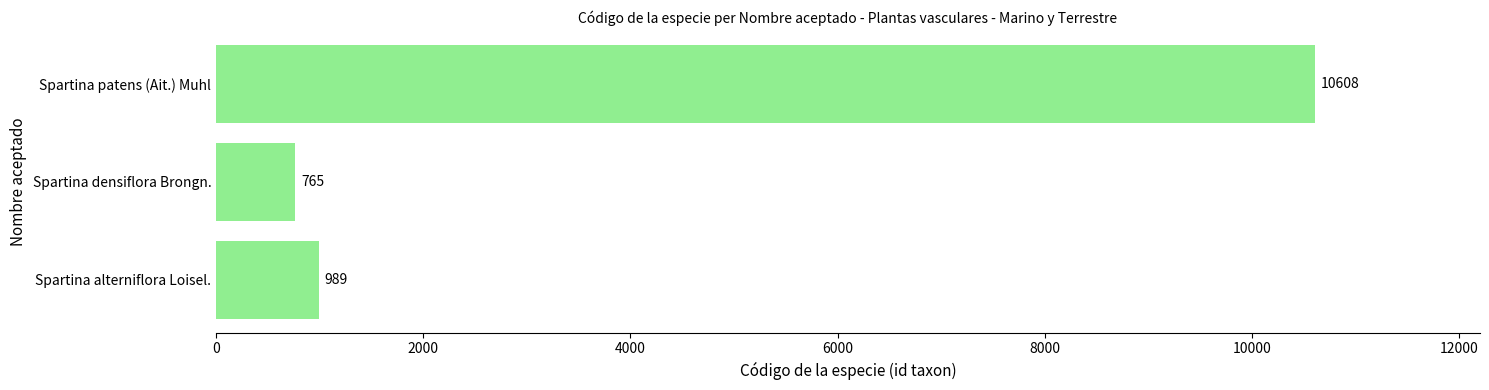

What is the ratio of the value at Spartina densiflora Brongn. to the value at Spartina alterniflora Loisel.?

0.8